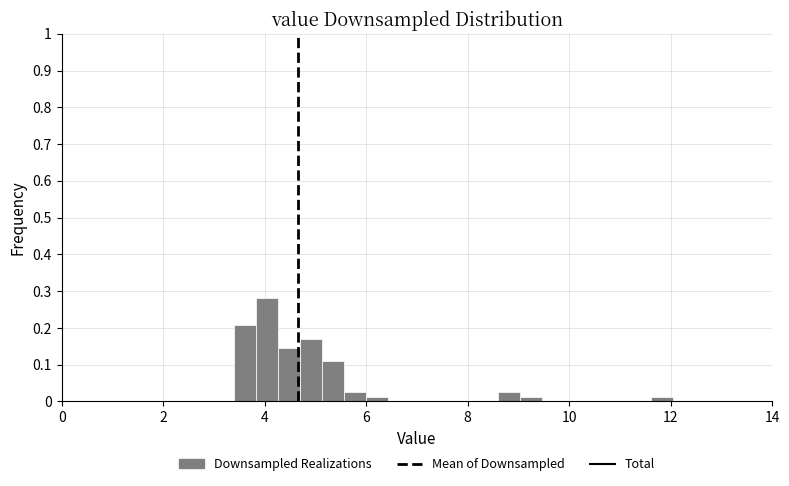

Around what value on the x-axis is the tallest bar? Give the approximate position of its centre, as read against the axis.

4.0